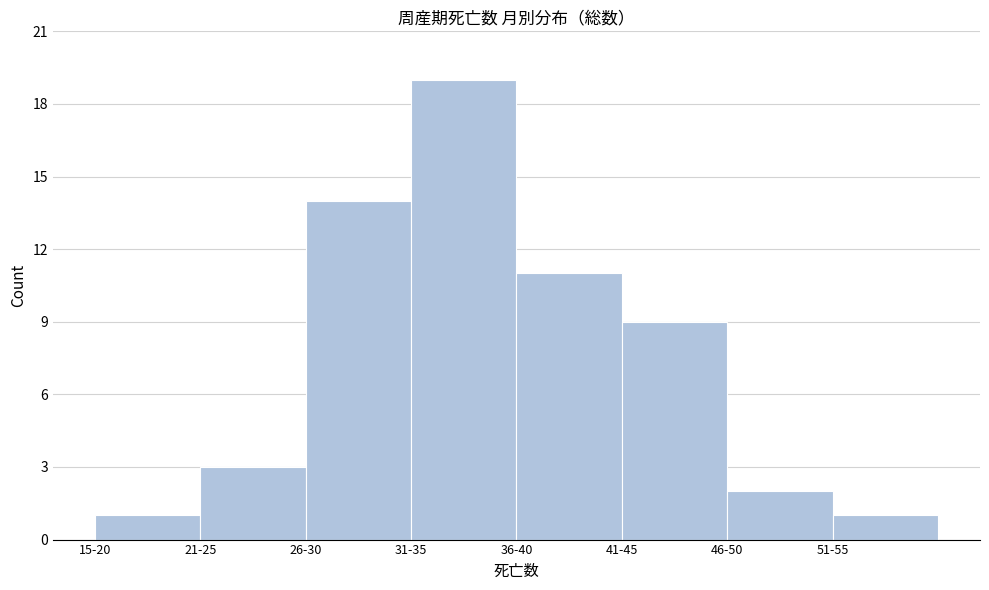

Reading left to right, list all the values displayed in this chart.

1	3	14	19	11	9	2	1